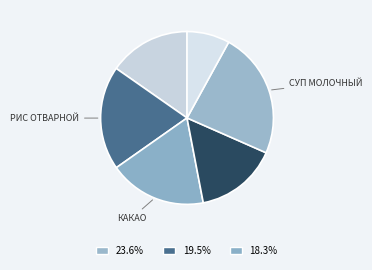

Count the number of slices in the pie.

6